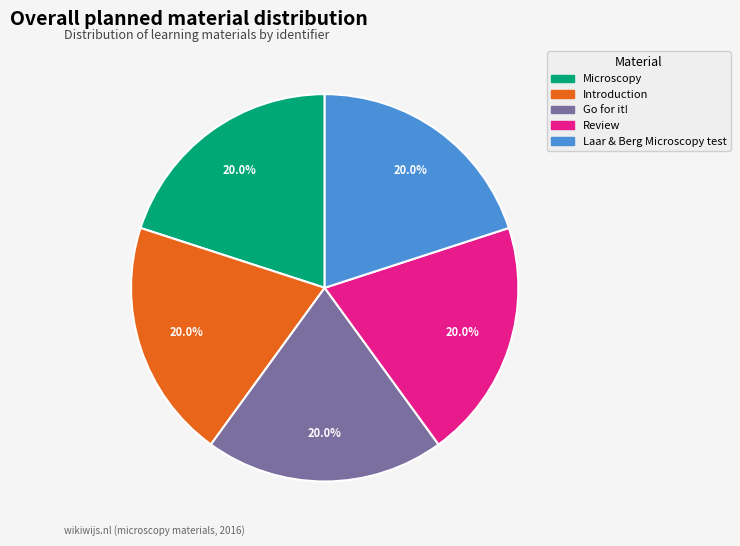

What is the ratio of the value at Introduction to the value at Microscopy?

1.0